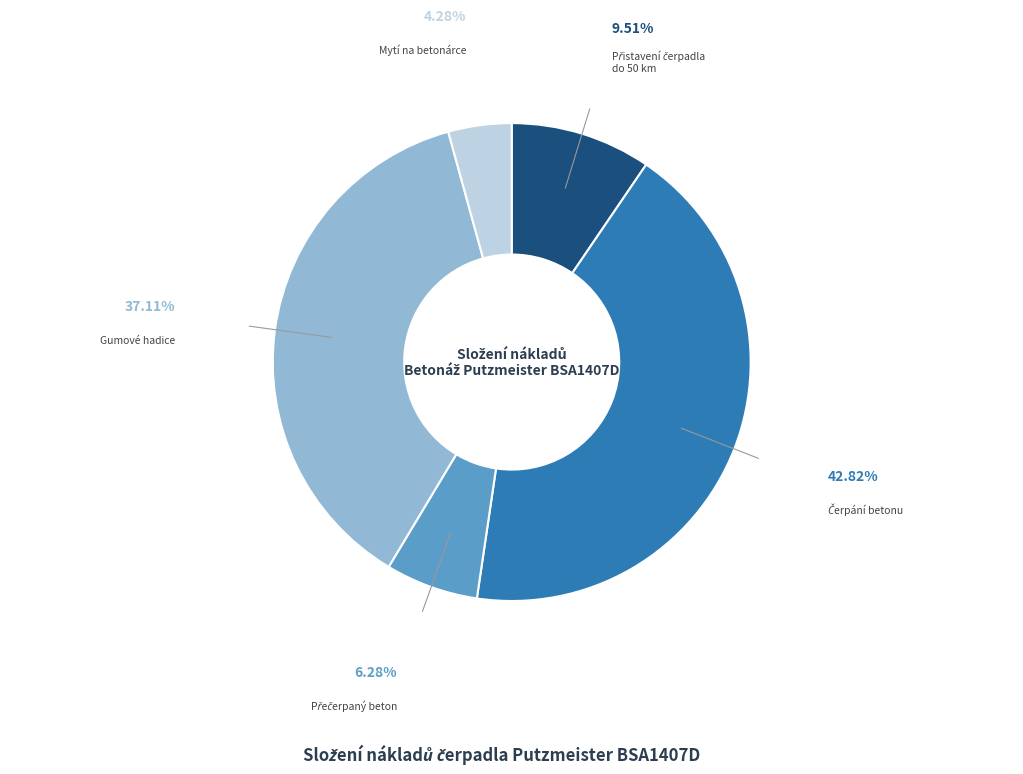

What is the smallest slice in the pie chart?

Mytí na betonárce